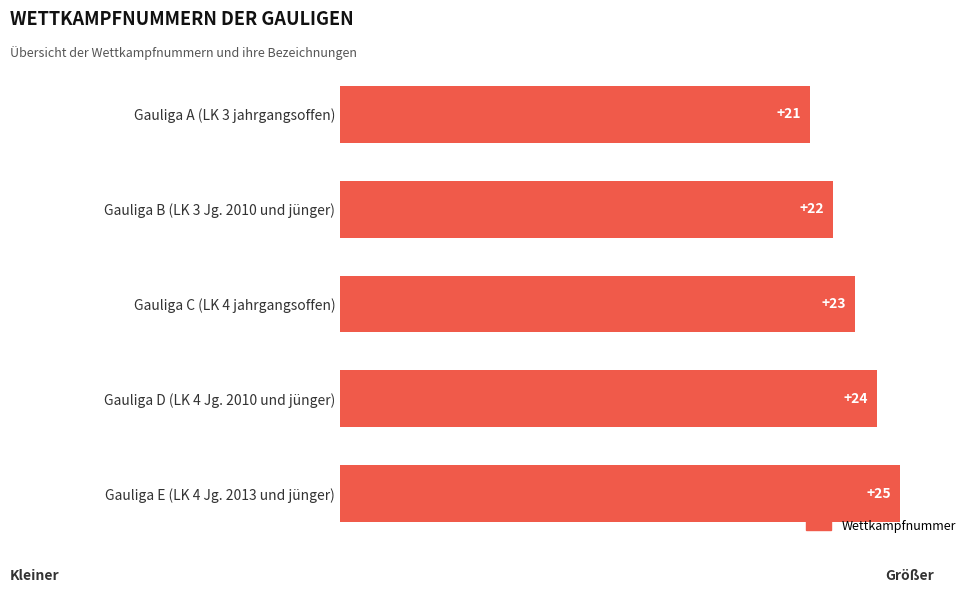

Reading bottom to top, transcribe all the data shown in this chart.

Gauliga E (LK 4 Jg. 2013 und jünger)=25	Gauliga D (LK 4 Jg. 2010 und jünger)=24	Gauliga C (LK 4 jahrgangsoffen)=23	Gauliga B (LK 3 Jg. 2010 und jünger)=22	Gauliga A (LK 3 jahrgangsoffen)=21